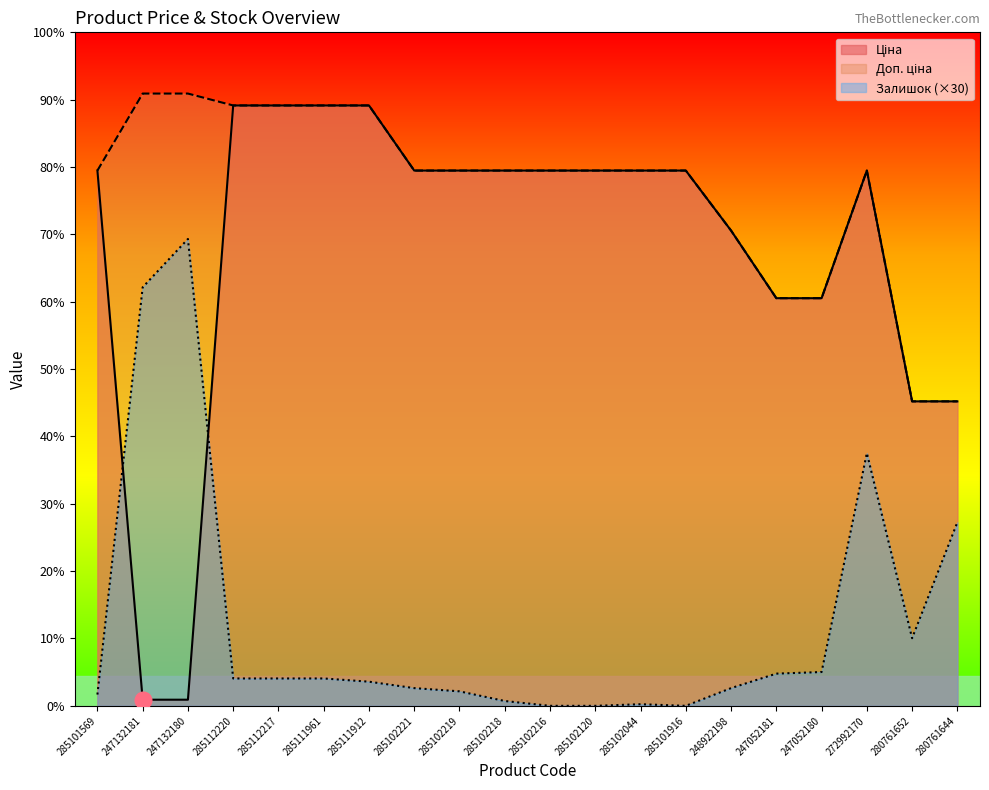

True or false: Доп. ціна and Ціна cross at least once.

False